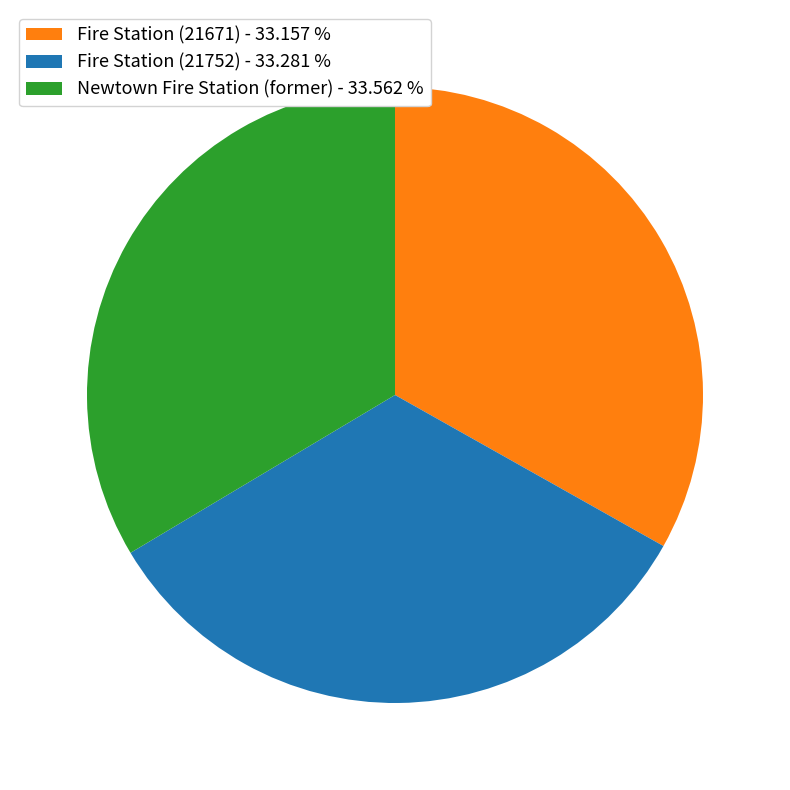

Is there a majority slice in this chart?

No